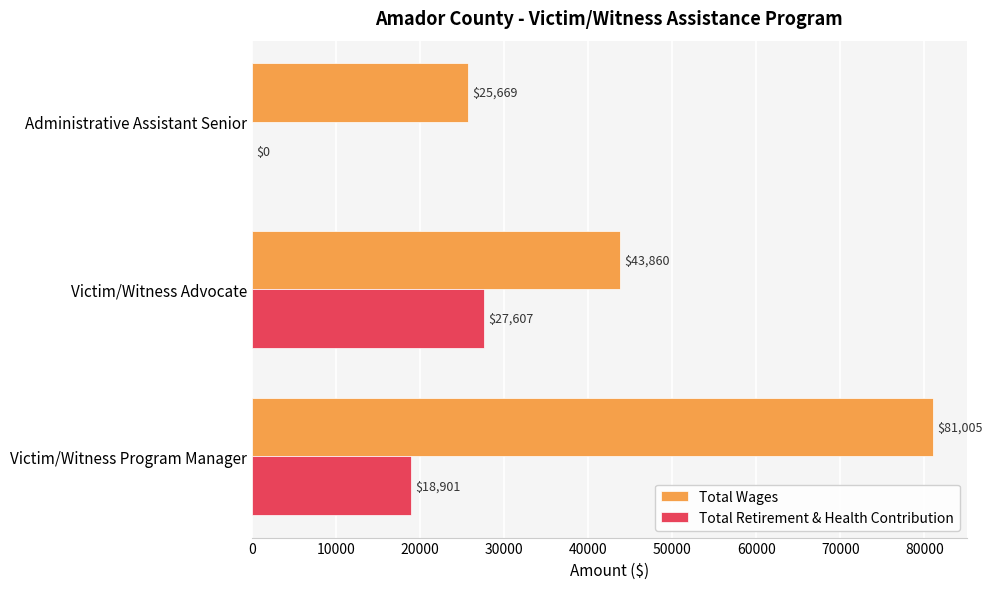

At which category is the sum across all series the highest?

Victim/Witness Program Manager